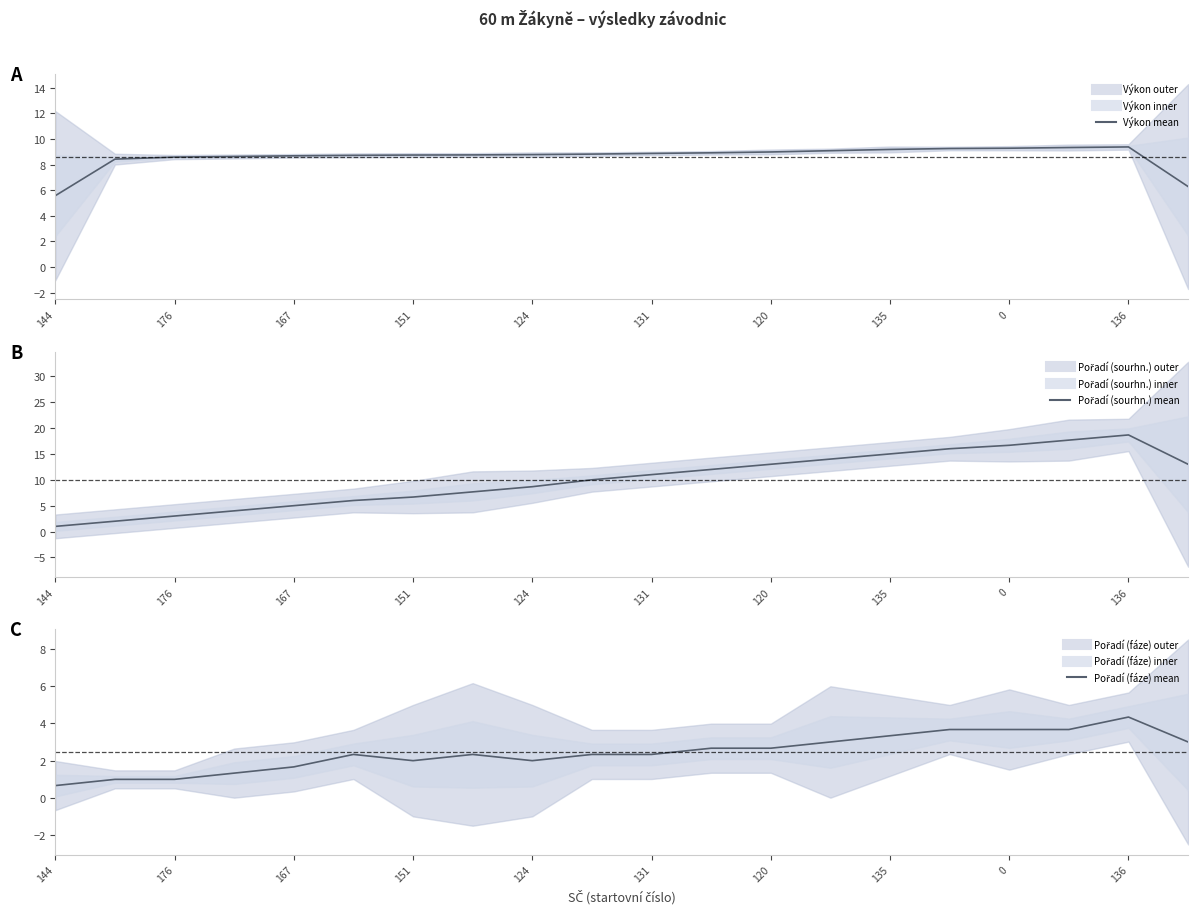

Is the value of Výkon at 12 greater than the value of Pořadí (fáze) at 151?

Yes